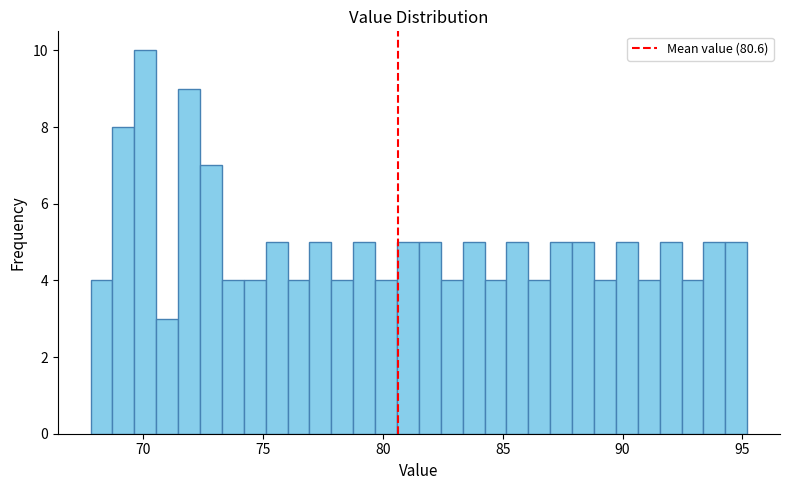

Read against the x-axis, roughly where is the centre of the tallest bar?

70.0